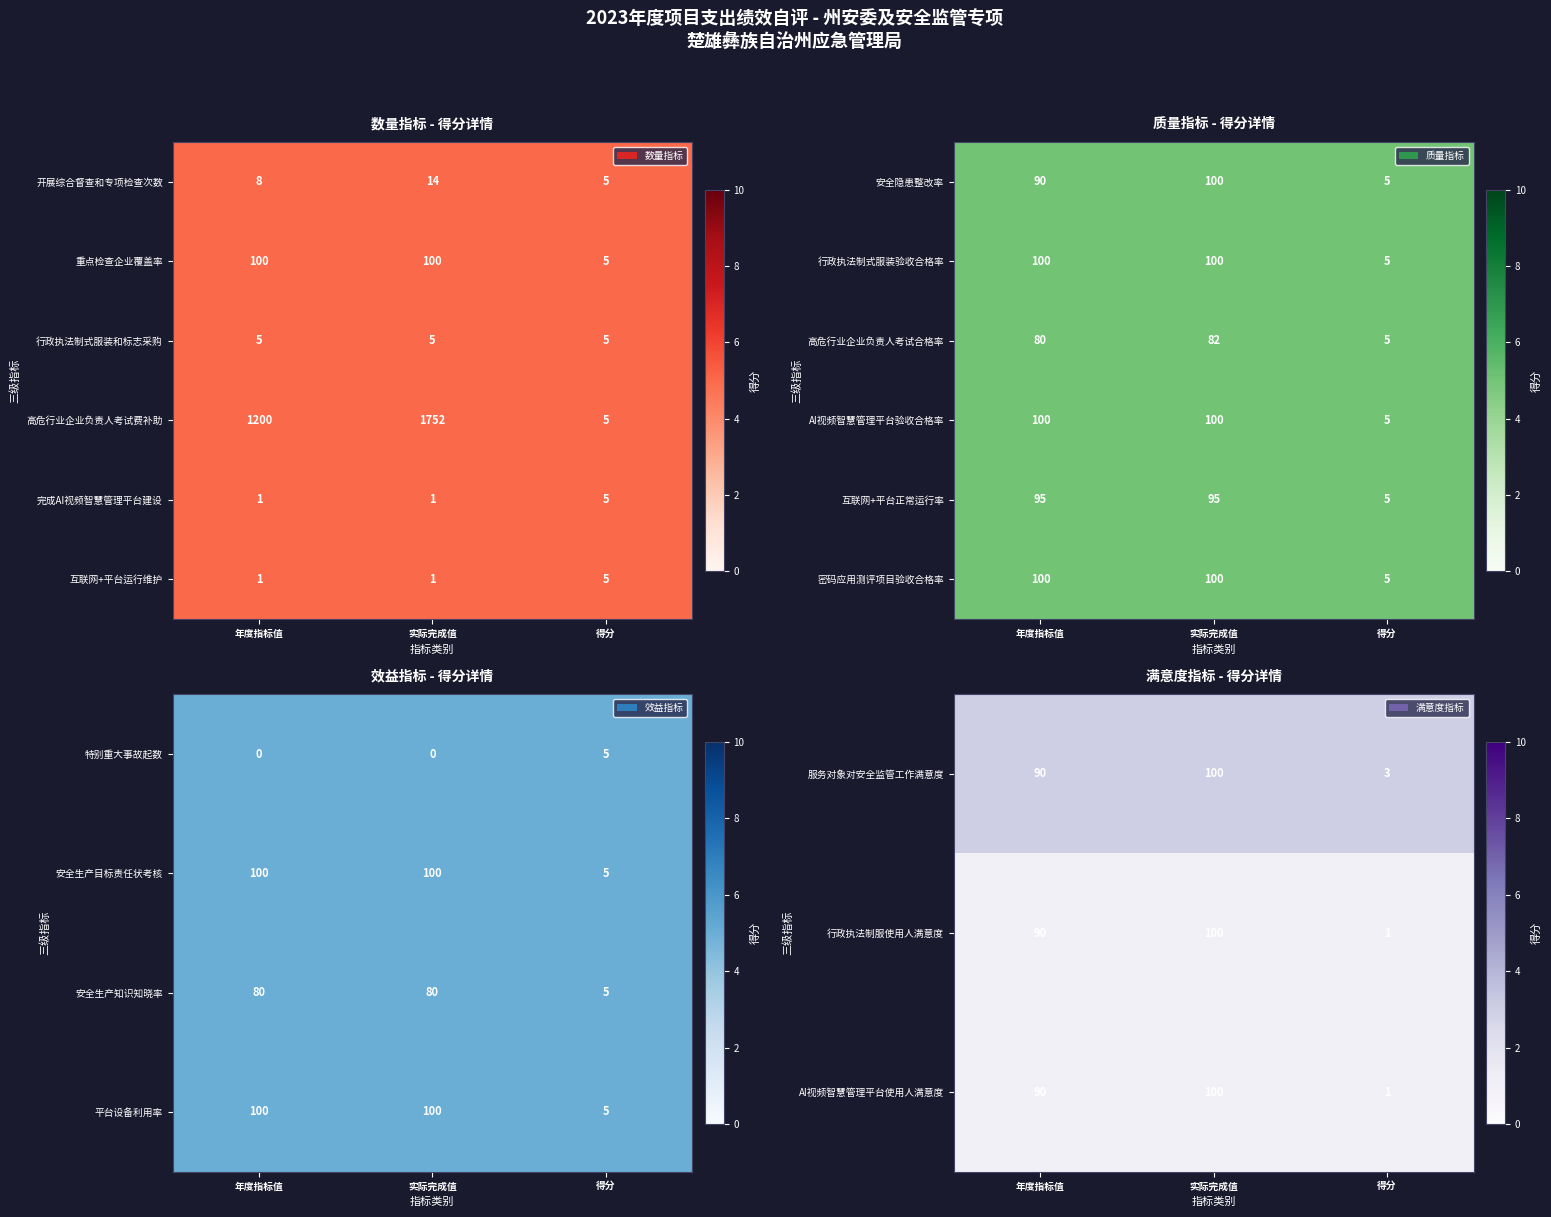

What is the lowest value of the 行政执法制服使用人满意度 series?

1